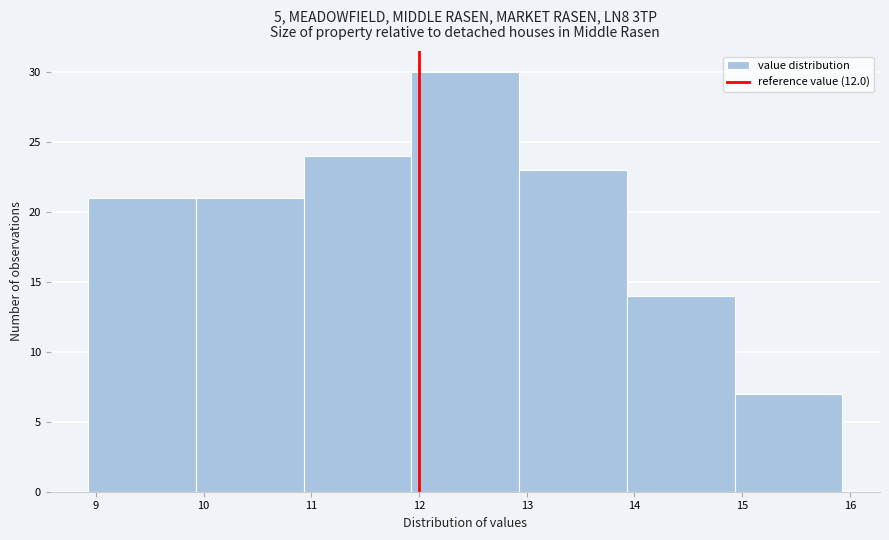

Reading left to right, transcribe this chart: for each bar, give the range it covers on the x-axis and its height. Neither the bar edges nor the heights are printed on the chart, so give them approximately, as read against the axes.

8.93 to 9.93: 21
9.93 to 10.93: 21
10.93 to 11.93: 24
11.93 to 12.93: 30
12.93 to 13.93: 23
13.93 to 14.93: 14
14.93 to 15.93: 7